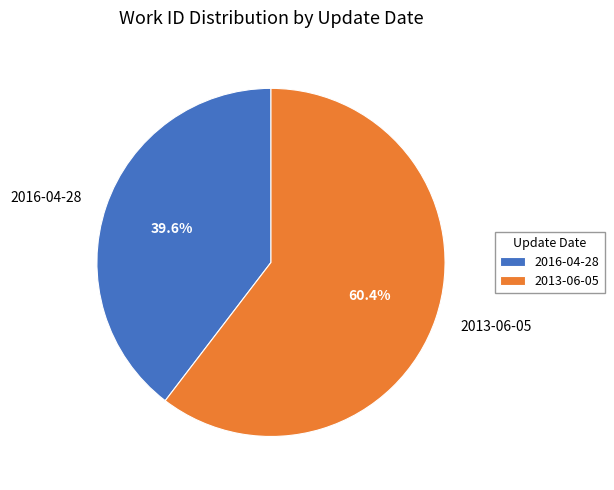

To the nearest percent, what portion does 2016-04-28 represent?

40%